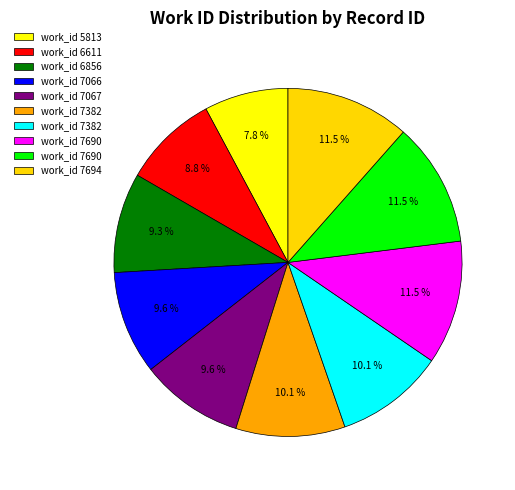

How many segments does this pie chart have?

10